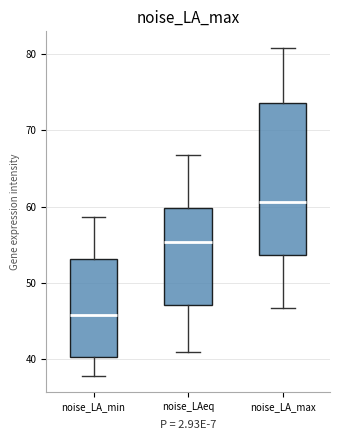

Reading left to right, transcribe this box plot: for each box, give where its median line is, the range the box spans, and where its two whiskers end, as read against the y-axis. The values are not printed on the chart, so give them approximately, as read against the axis.

noise_LA_min: median 46, box 40 to 53, whiskers 38 to 59
noise_LAeq: median 55, box 47 to 60, whiskers 41 to 67
noise_LA_max: median 61, box 54 to 74, whiskers 47 to 81